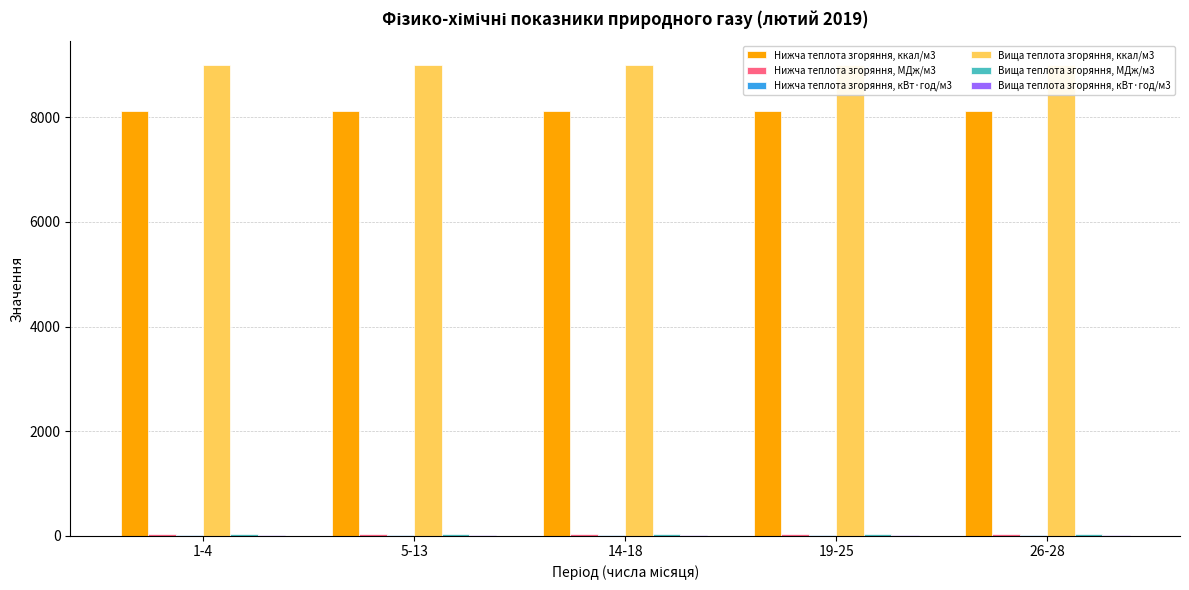

Reading right to left, list all the values displayed in this chart.

Нижча теплота згоряння, ккал/м3: 8118.6	8113.6	8120.5	8114.7	8118.4
Нижча теплота згоряння, МДж/м3: 34.0	34.0	34.0	34.0	34.0
Нижча теплота згоряння, кВт·год/м3: 9.4	9.4	9.4	9.4	9.4
Вища теплота згоряння, ккал/м3: 8998.8	8993.3	9000.8	8994.9	8999.7
Вища теплота згоряння, МДж/м3: 37.7	37.7	37.7	37.7	37.7
Вища теплота згоряння, кВт·год/м3: 10.5	10.5	10.5	10.5	10.5